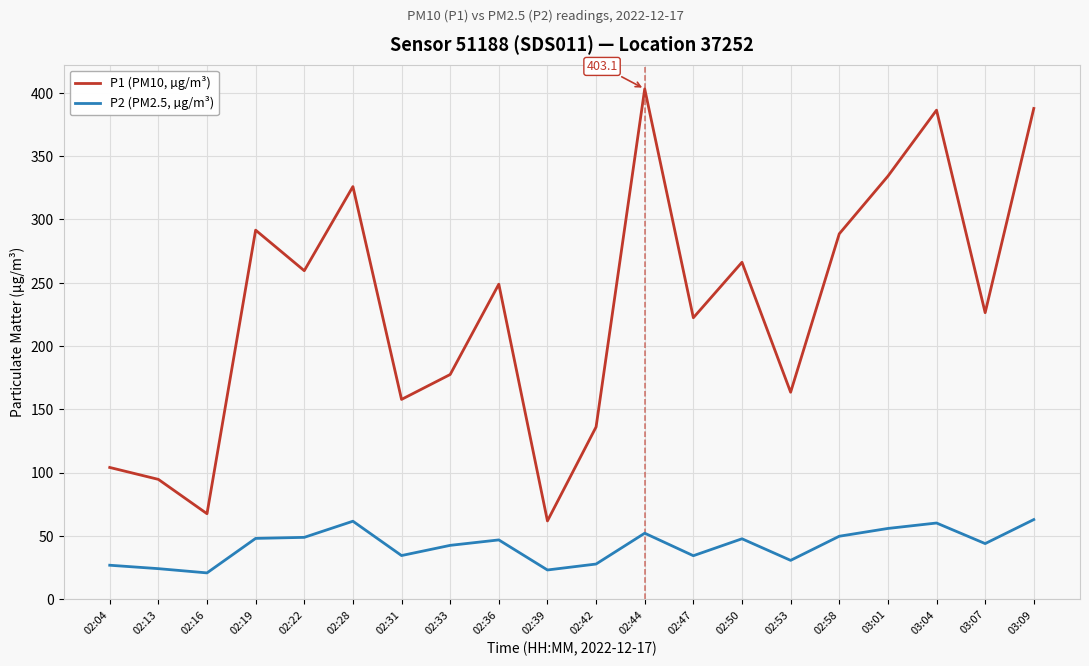

At 02:31, list the series in order from smallest to largest.

P2 (PM2.5, µg/m³), P1 (PM10, µg/m³)